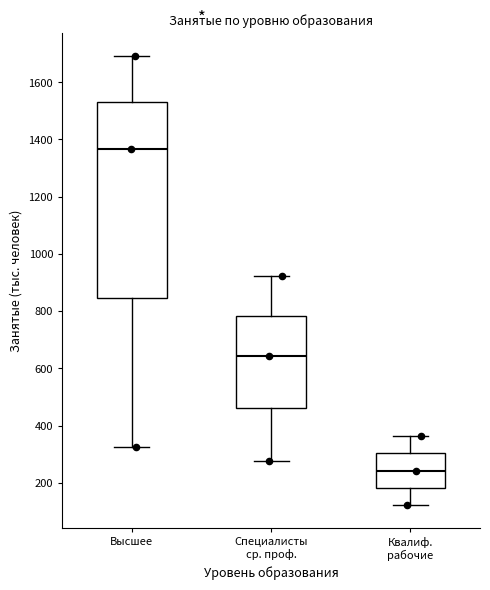

Which box's median line is the highest?

Высшее